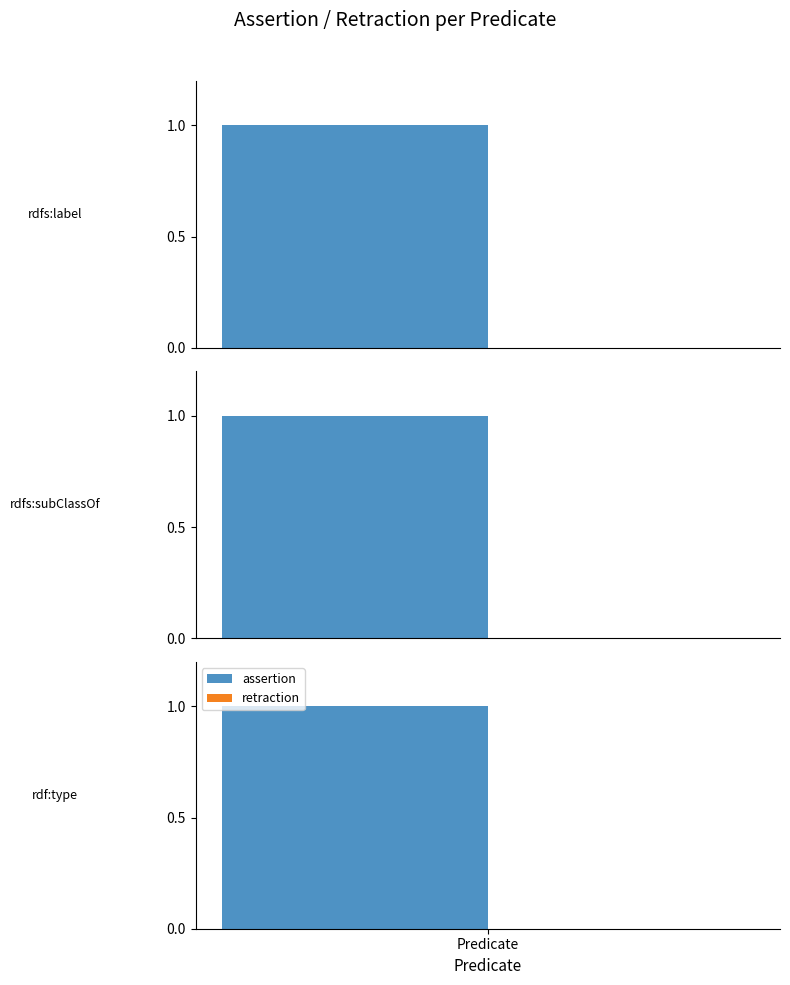

Which has a higher value, rdfs:label or rdfs:subClassOf?

rdfs:label